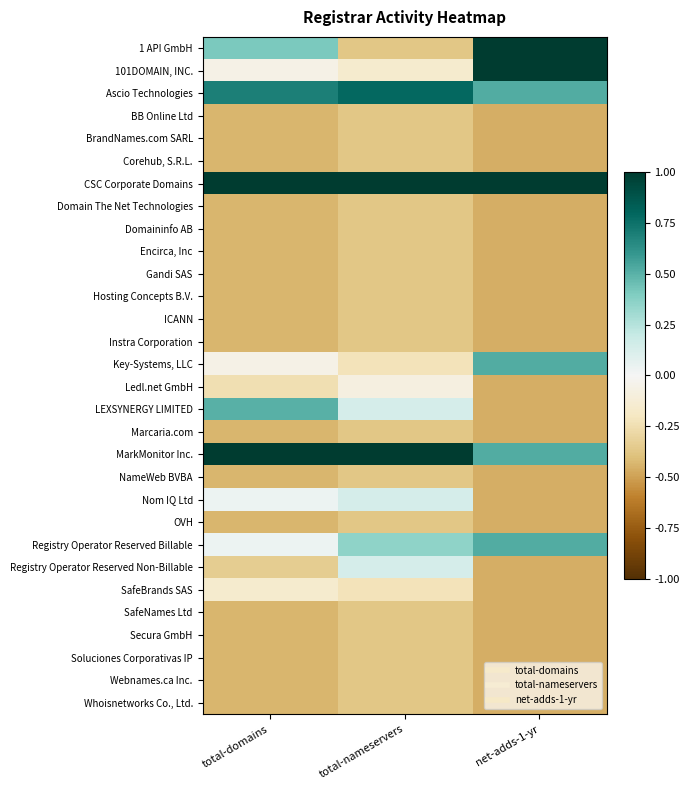

What is the total value across all series at net-adds-1-yr?

-5.4